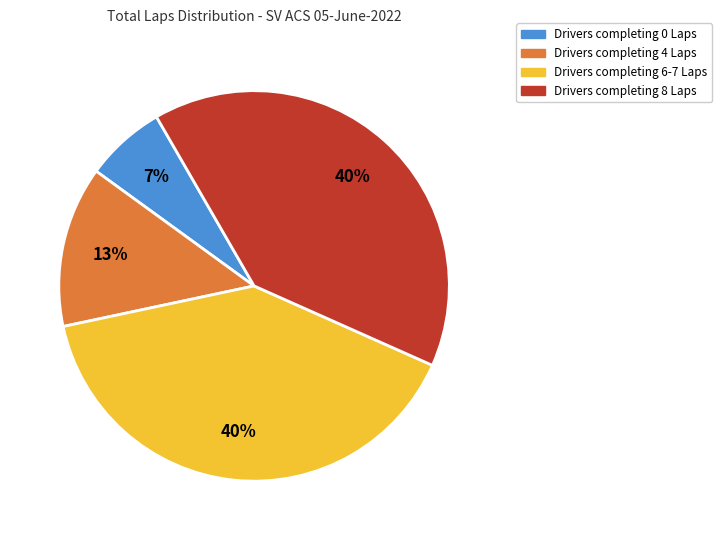

Is there a majority slice in this chart?

No